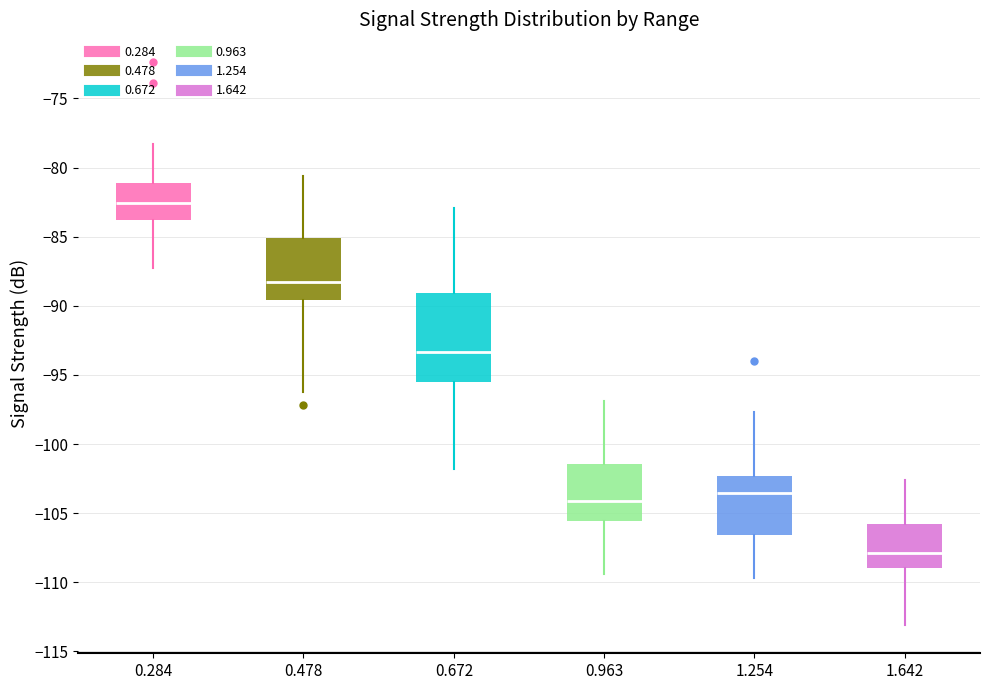

Reading left to right, transcribe this box plot: for each box, give where its median line is, the range the box spans, and where its two whiskers end, as read against the y-axis. The values are not printed on the chart, so give them approximately, as read against the axis.

0.284: median -82.5, box -84.0 to -81.0, whiskers -87.5 to -78.5
0.478: median -88.0, box -89.5 to -85.0, whiskers -96.0 to -80.5
0.672: median -93.5, box -95.5 to -89.0, whiskers -102.0 to -83.0
0.963: median -104.0, box -105.5 to -101.5, whiskers -109.5 to -97.0
1.254: median -103.5, box -106.5 to -102.5, whiskers -109.5 to -97.5
1.642: median -108.0, box -109.0 to -106.0, whiskers -113.0 to -102.5